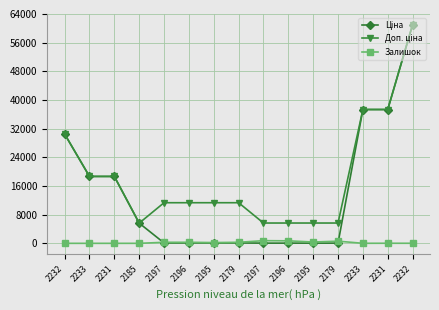

What is the sum of the Залишок values at 2233 and 2197?

756.0